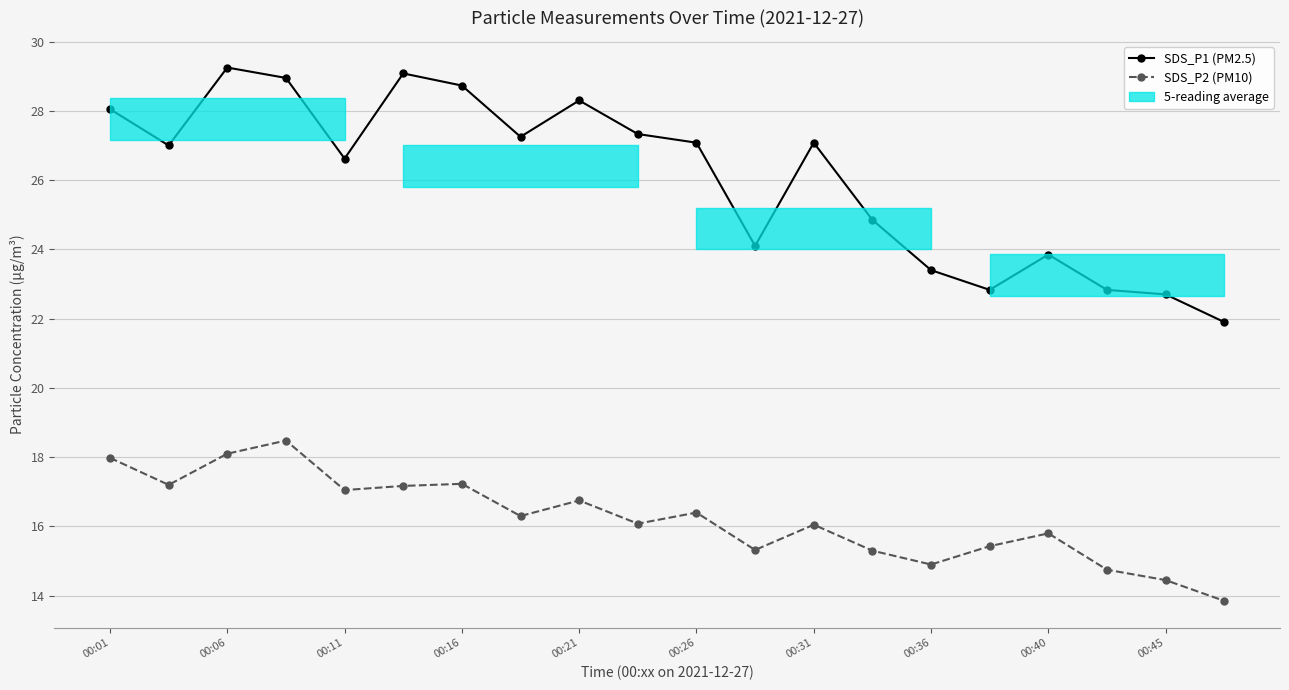

True or false: SDS_P2 (PM10) has more than 1 points higher than both neighbors.

True